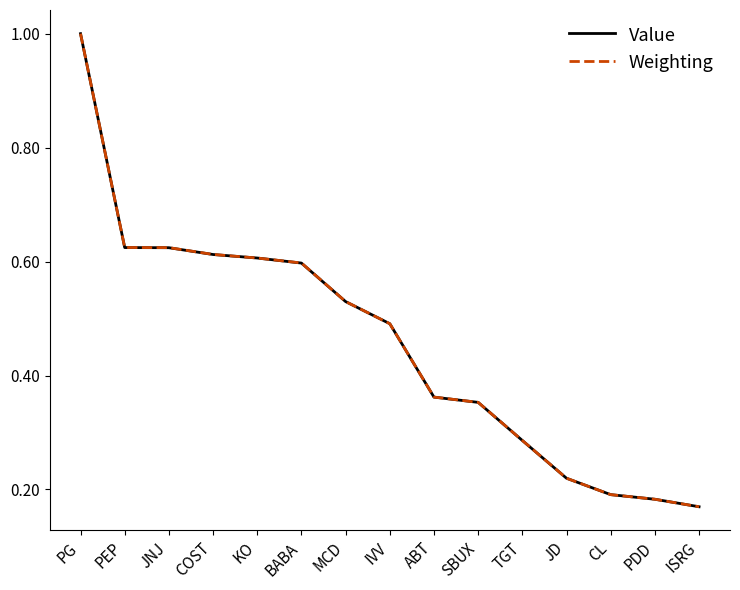

True or false: Value has a value of 0.3 at ISRG.

False